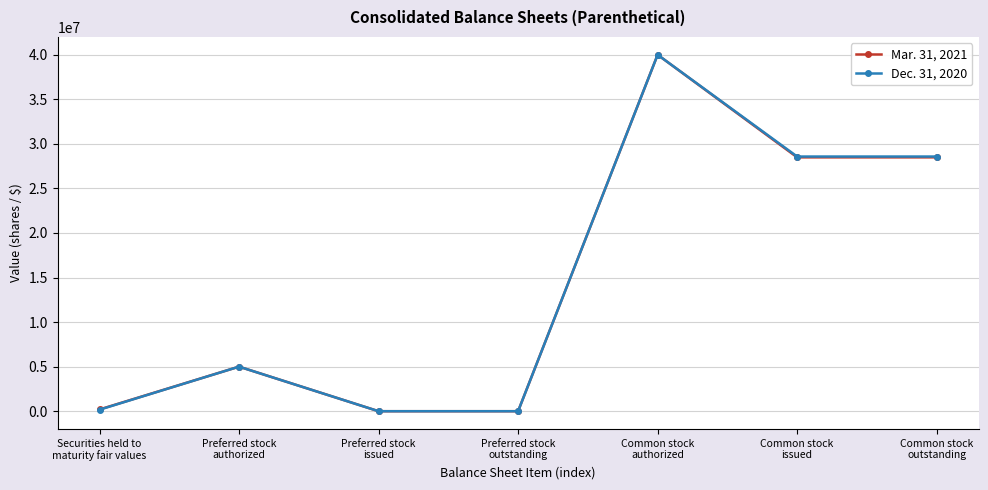

List the series in order of their overall mean, lowest first.

Mar. 31, 2021, Dec. 31, 2020